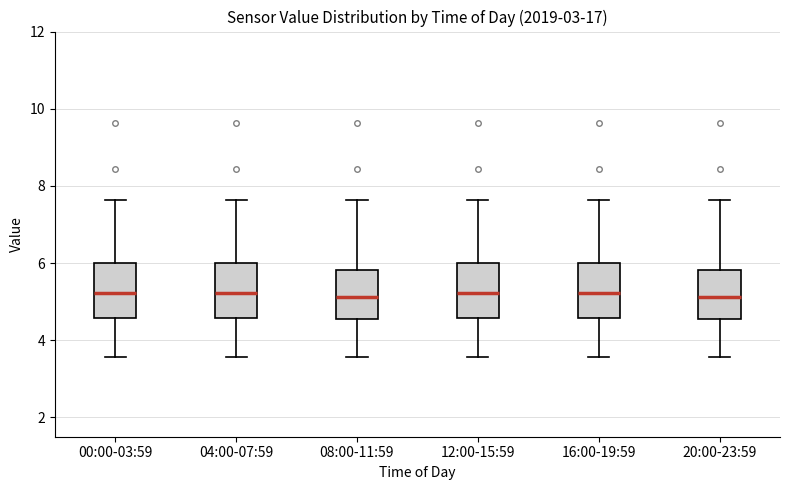

Reading left to right, transcribe this box plot: for each box, give where its median line is, the range the box spans, and where its two whiskers end, as read against the y-axis. The values are not printed on the chart, so give them approximately, as read against the axis.

00:00-03:59: median 5.2, box 4.6 to 6.0, whiskers 3.6 to 7.6
04:00-07:59: median 5.2, box 4.6 to 6.0, whiskers 3.6 to 7.6
08:00-11:59: median 5.2, box 4.6 to 5.8, whiskers 3.6 to 7.6
12:00-15:59: median 5.2, box 4.6 to 6.0, whiskers 3.6 to 7.6
16:00-19:59: median 5.2, box 4.6 to 6.0, whiskers 3.6 to 7.6
20:00-23:59: median 5.2, box 4.6 to 5.8, whiskers 3.6 to 7.6